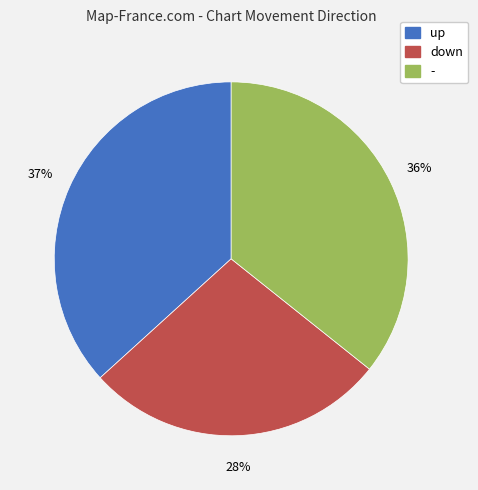

Combined, do up and down account for over 50%?

Yes